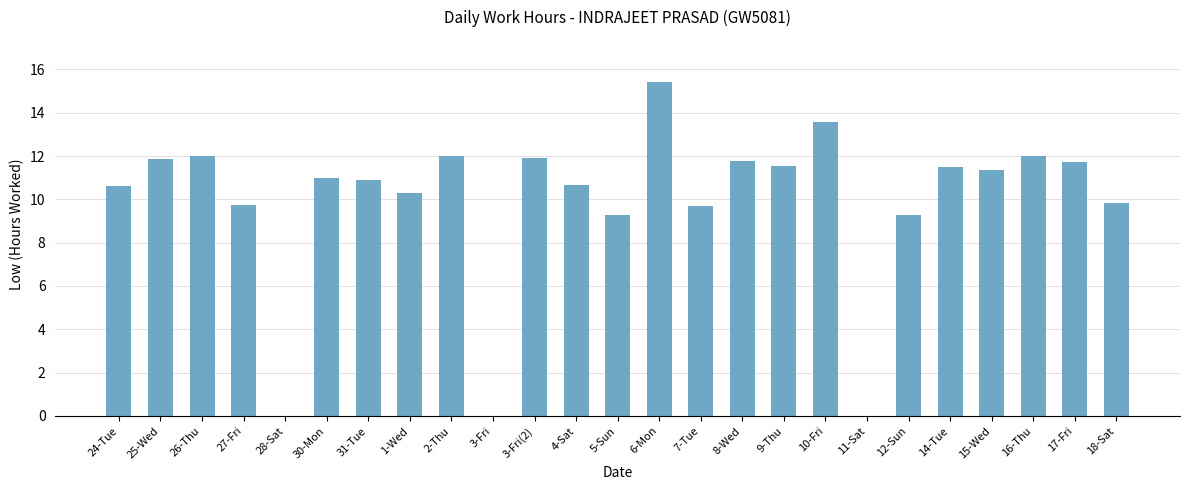

Are the bars horizontal?

No